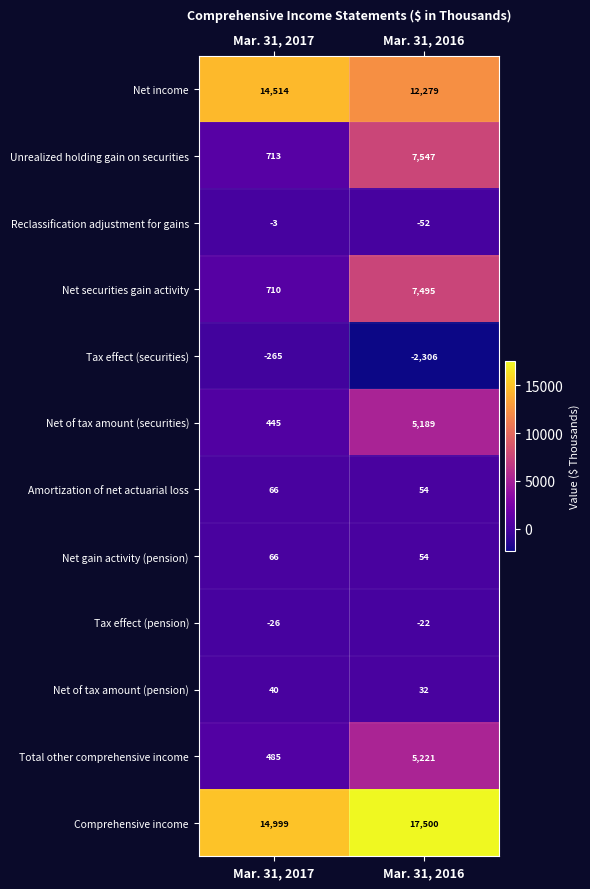

At how many categories does at least one series exceed 9990?

2